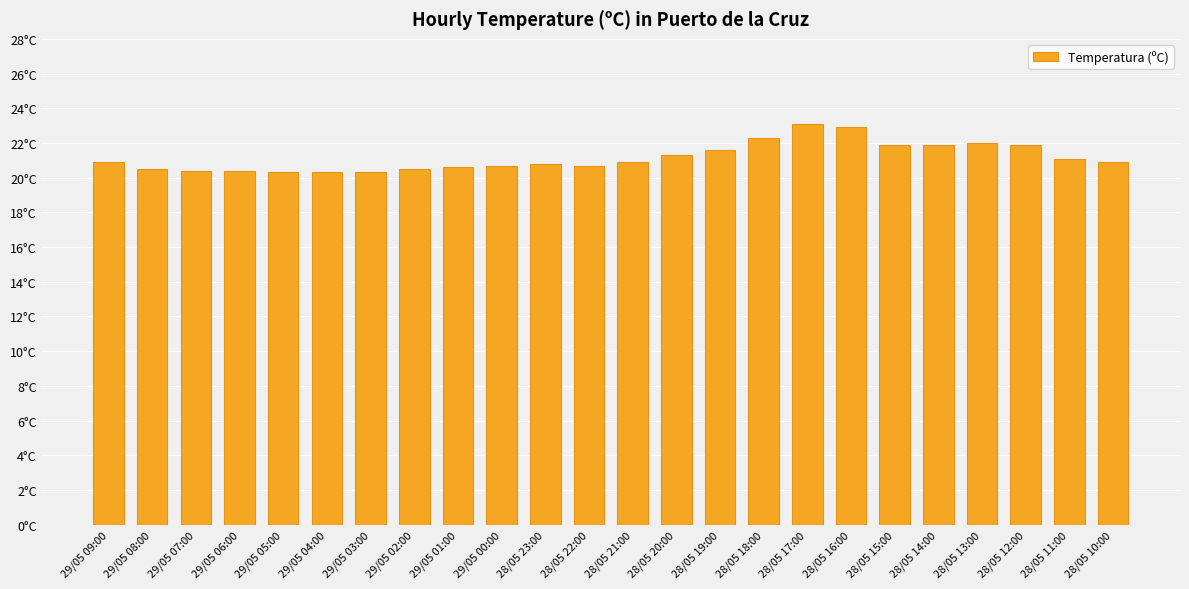

What is the sum of the values at 29/05 08:00 and 29/05 09:00?

41.4